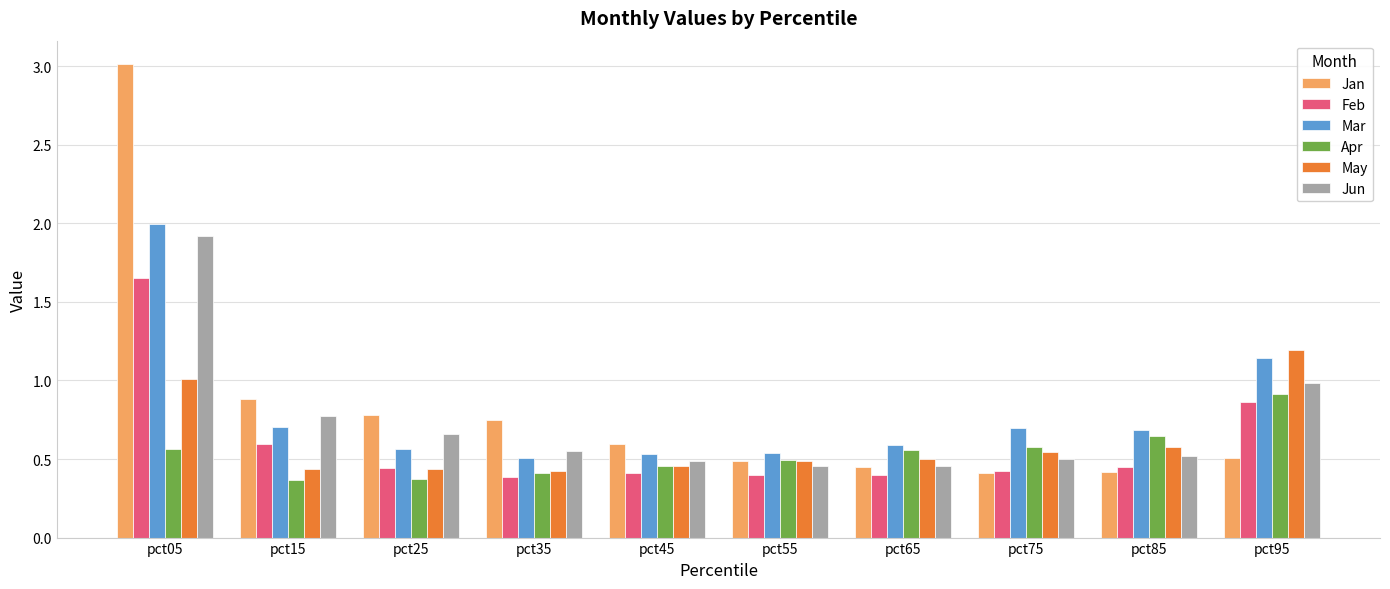

What are all the series names shown in the legend?

Jan, Feb, Mar, Apr, May, Jun